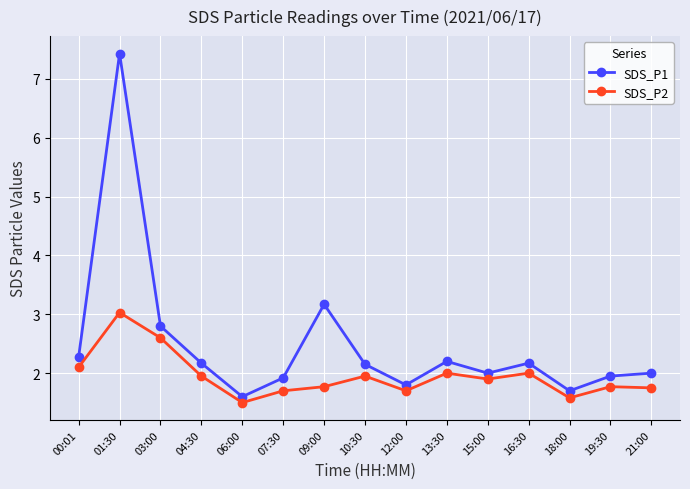

What is the value of the SDS_P2 point at the 5th from the left?

1.5